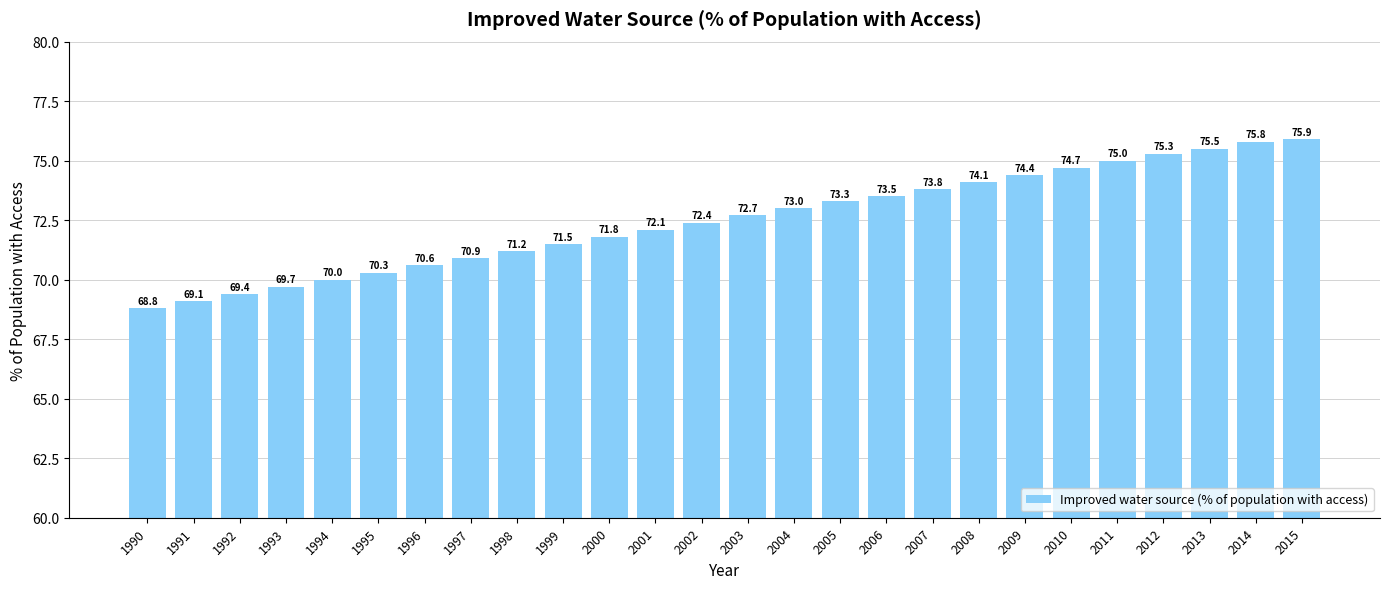

Reading left to right, list all the values displayed in this chart.

68.8	69.1	69.4	69.7	70.0	70.3	70.6	70.9	71.2	71.5	71.8	72.1	72.4	72.7	73.0	73.3	73.5	73.8	74.1	74.4	74.7	75.0	75.3	75.5	75.8	75.9